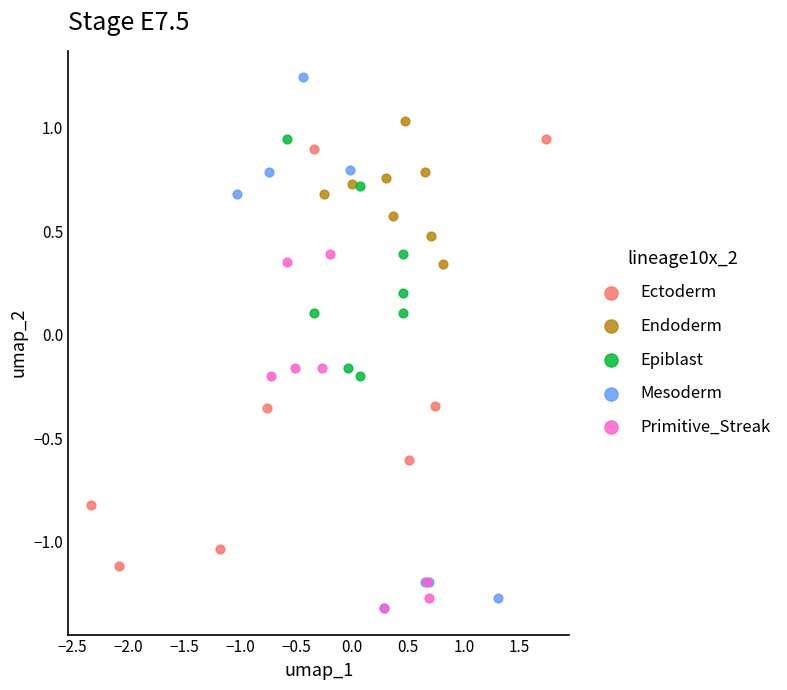

Which series has the largest Y range (max minus min)?

Mesoderm